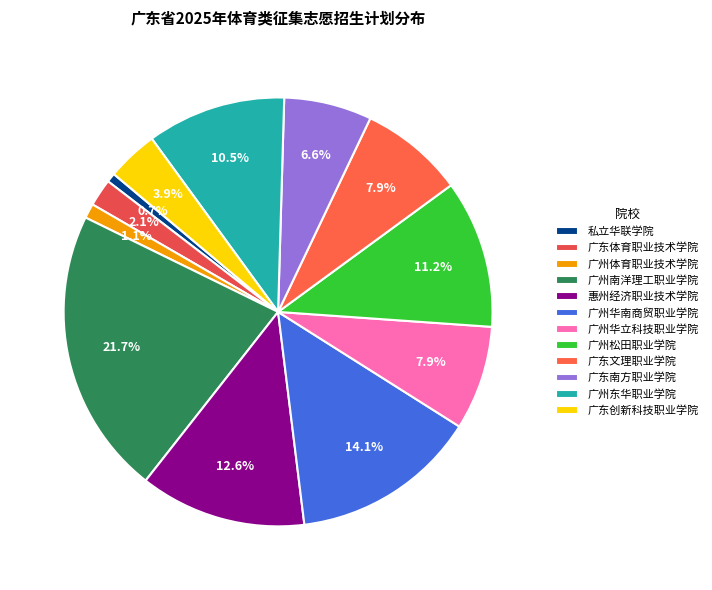

Does 广州体育职业技术学院 represent more than half of the total?

No